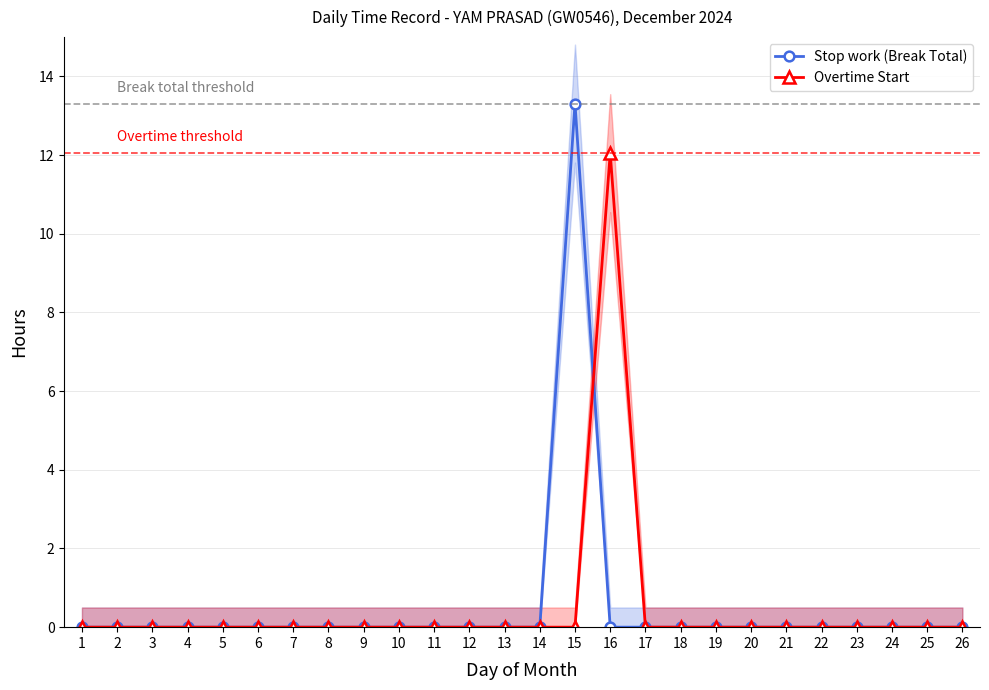

The value of Overtime Start at 23 is 0.0. True or false?

True